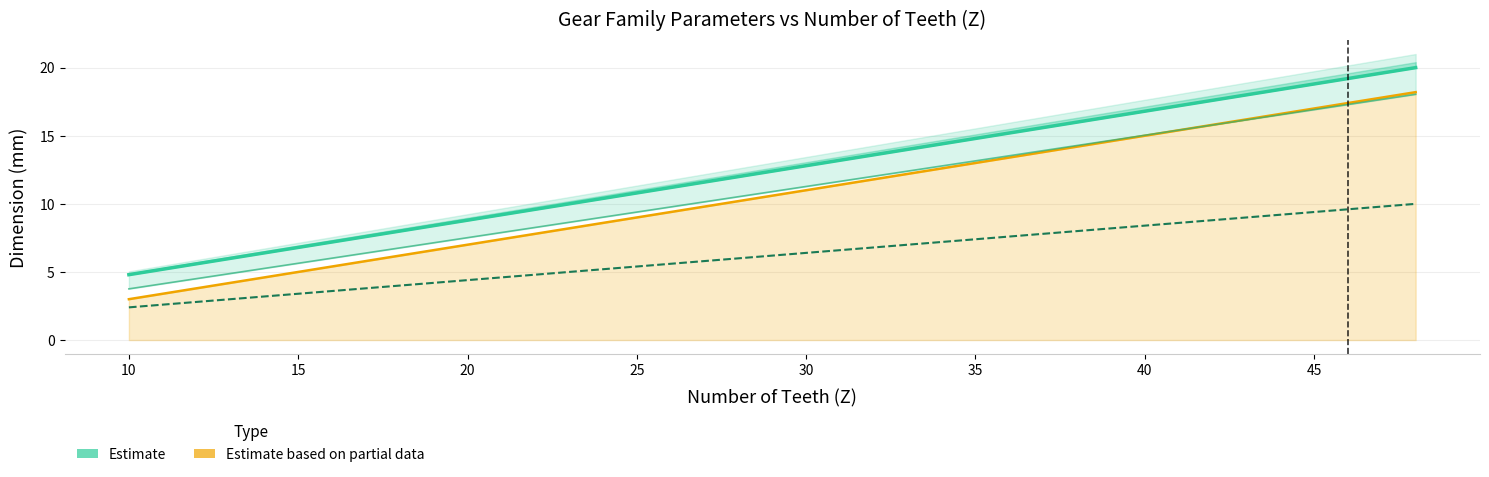

True or false: baseDia@Sketch2 has more than 0 interior local peaks.

False